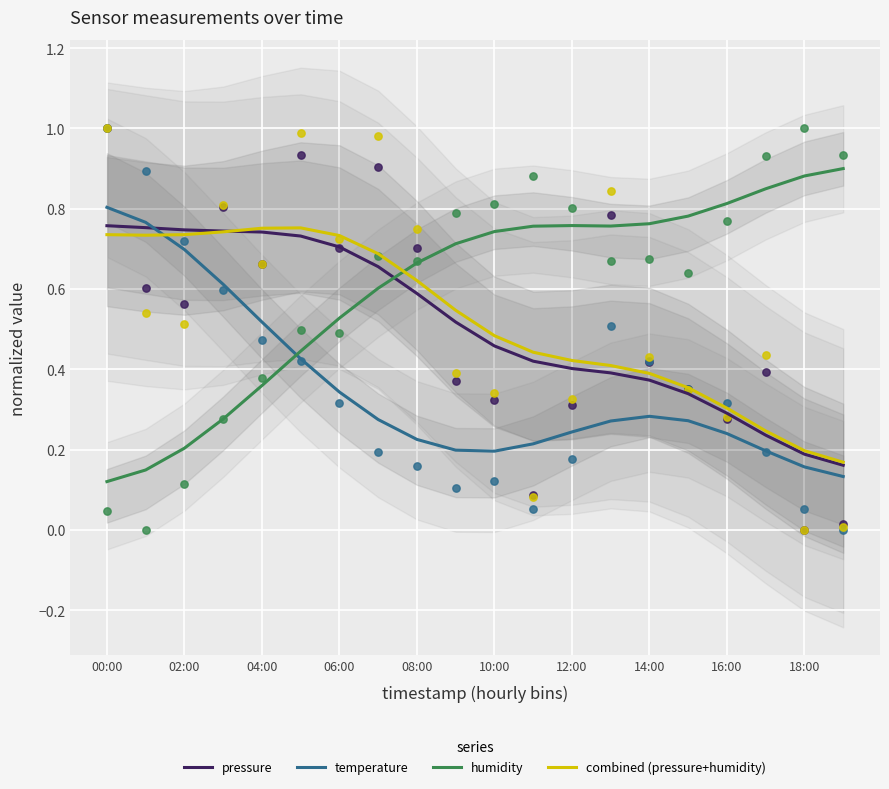

Which series contains the lowest Y value?

humidity